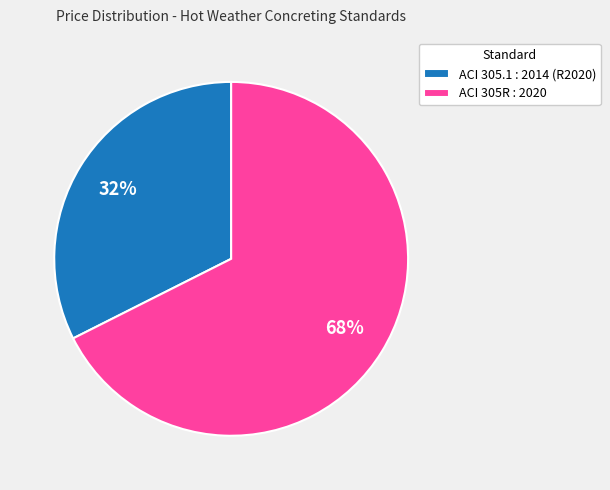

To the nearest percent, what is the average slice percentage?

50%